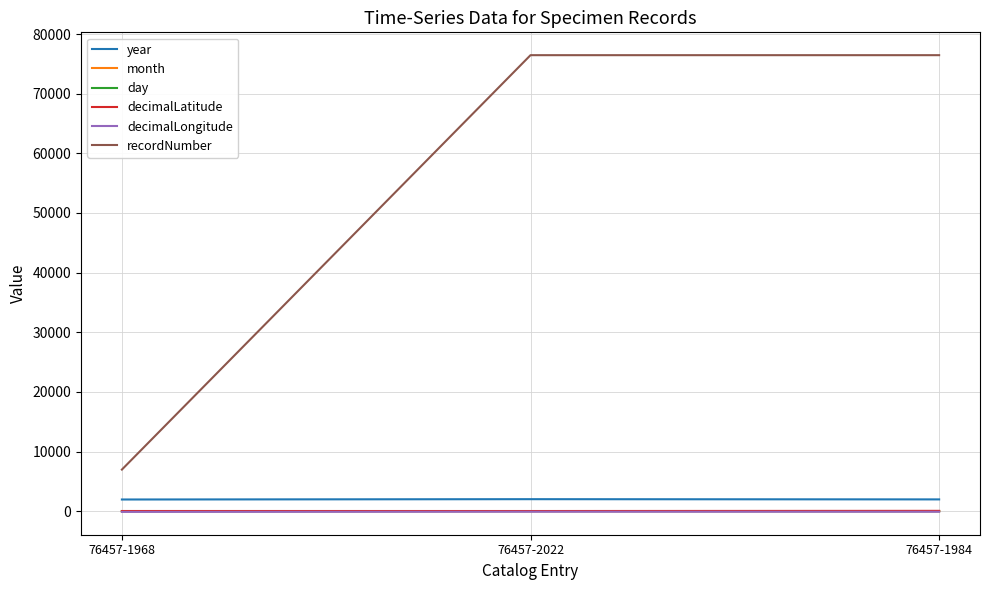

At how many categories does at least one series exceed 19406?

2